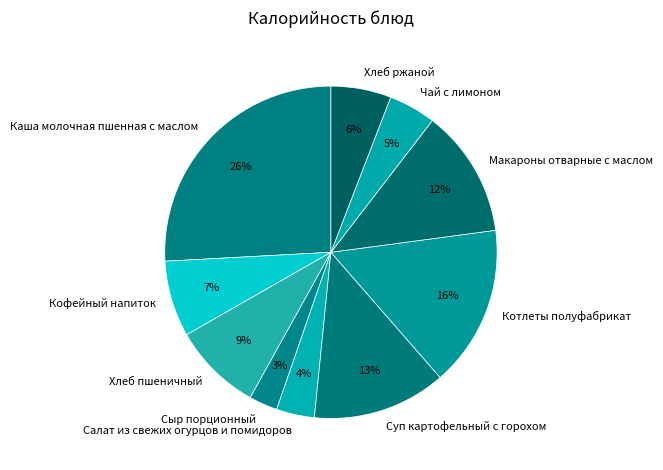

Is there any slice that represents more than half of the pie?

No